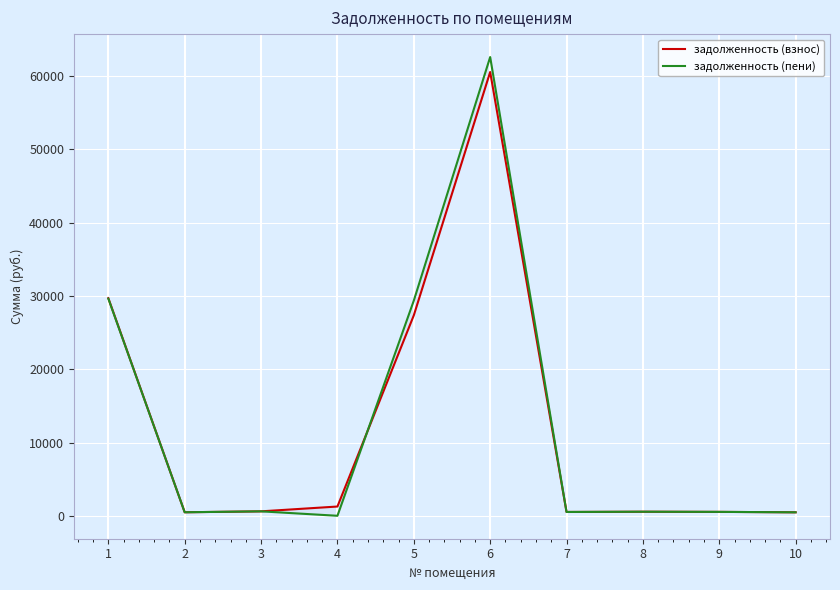

What is the average value of the задолженность (пени) series?

12475.6